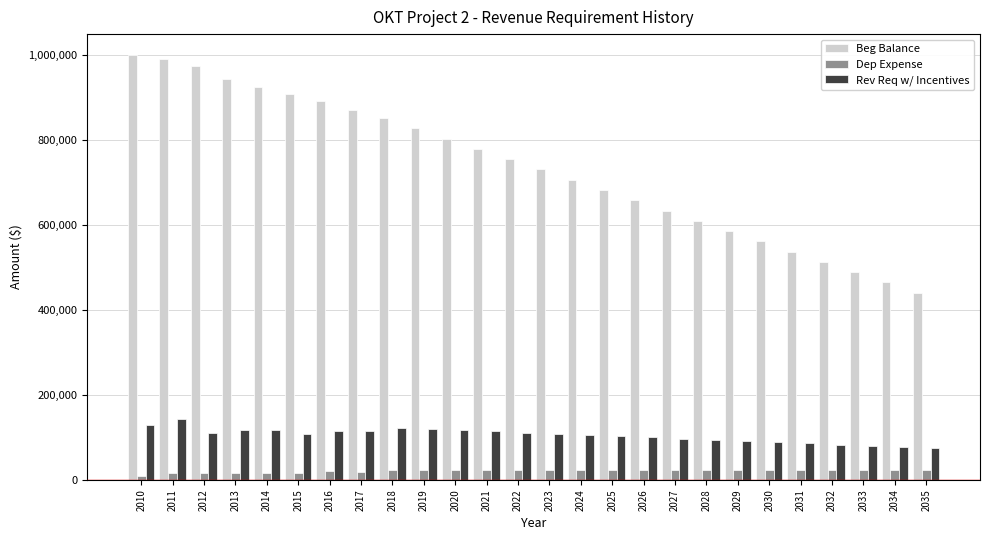

What is the average value of the Beg Balance series?

736363.3